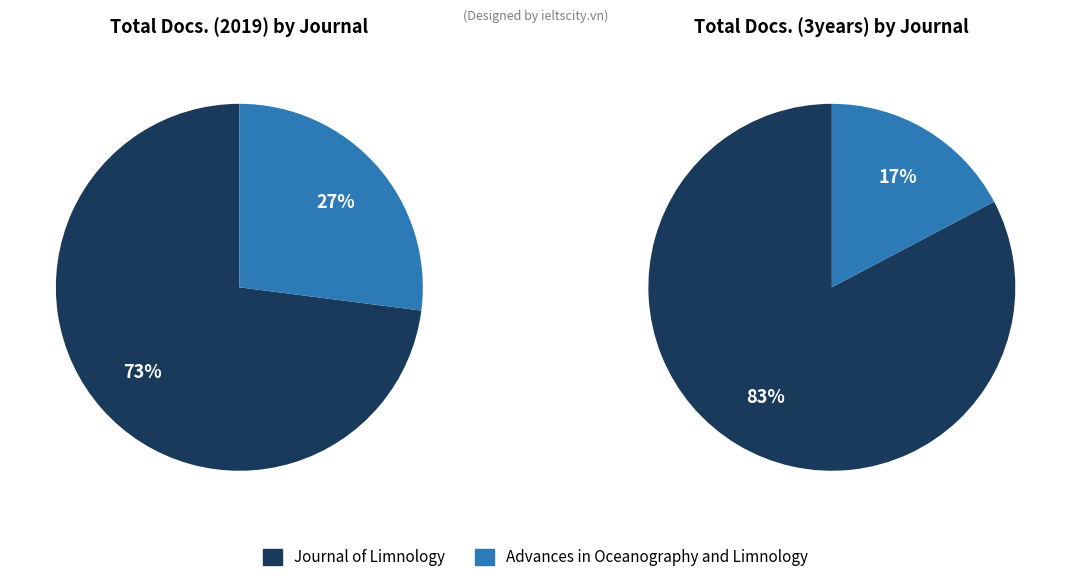

How many slices are in this pie chart?

2